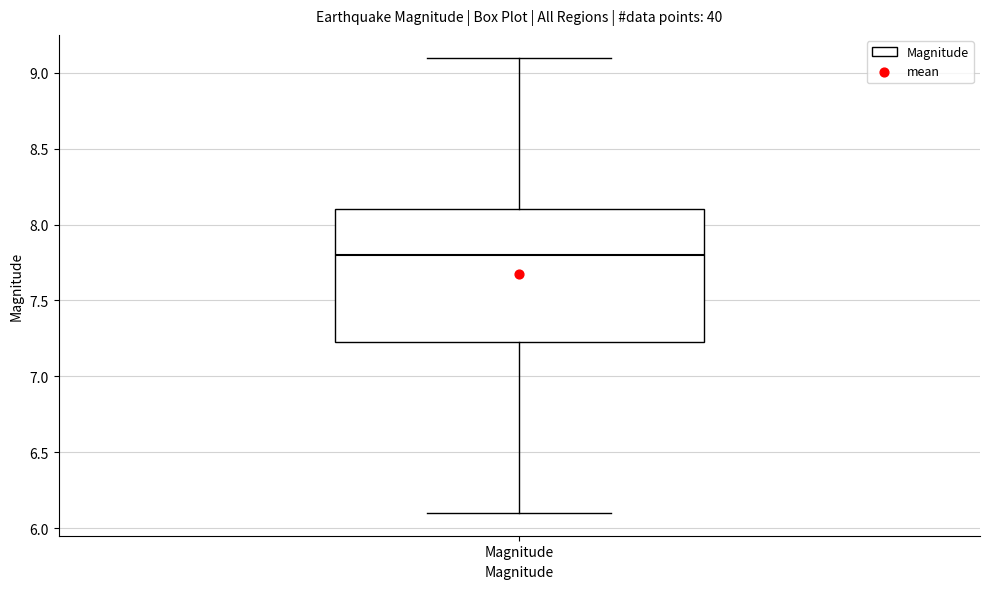

Where does the median line of the box for Magnitude sit on the y-axis? The values are not printed on the chart, so give them approximately, as read against the axis.

7.80